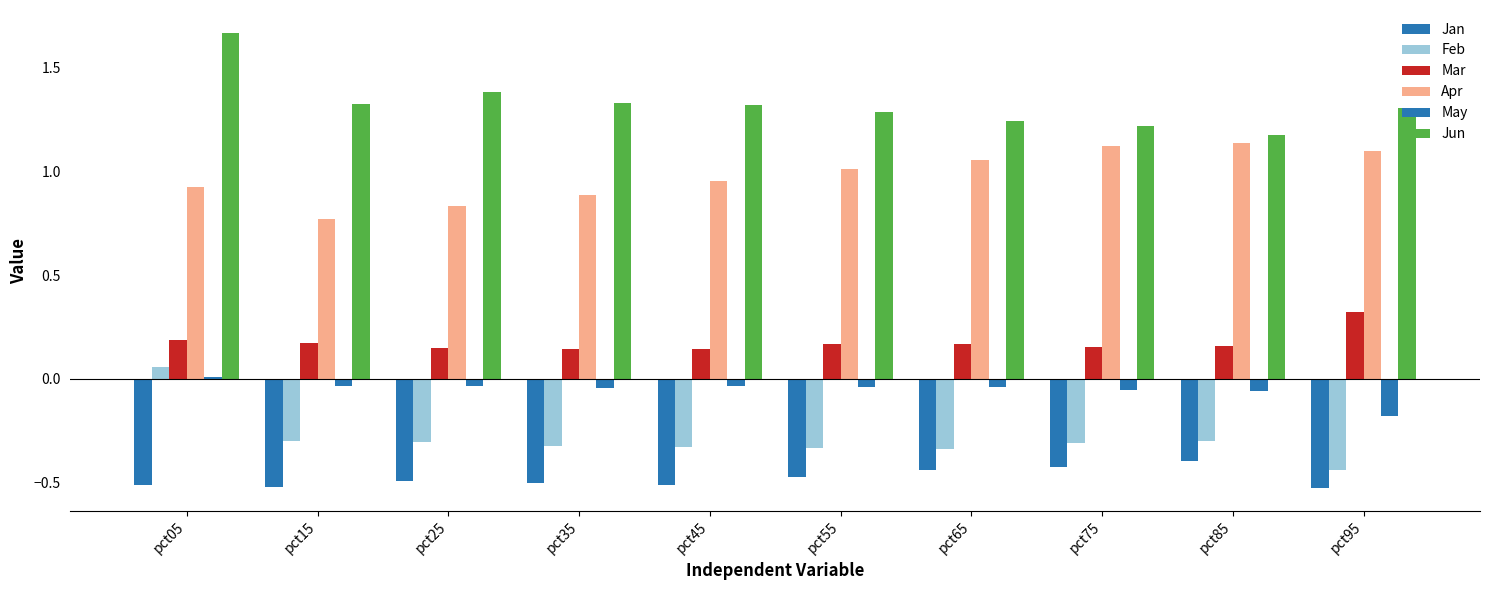

What is the sum of all Apr values?

9.8